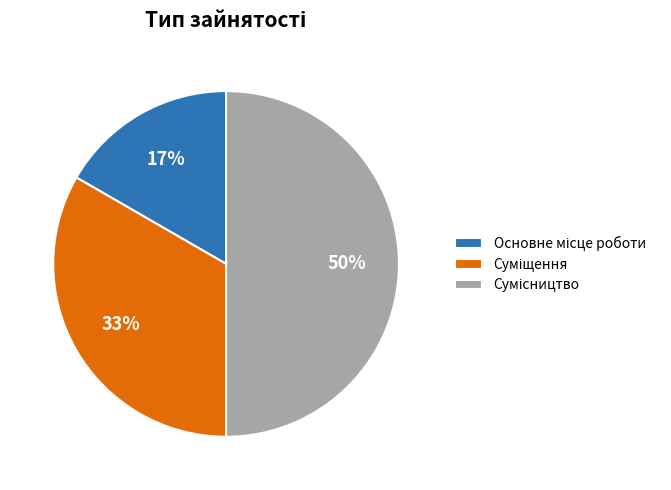

To the nearest percent, what is the average slice percentage?

33%